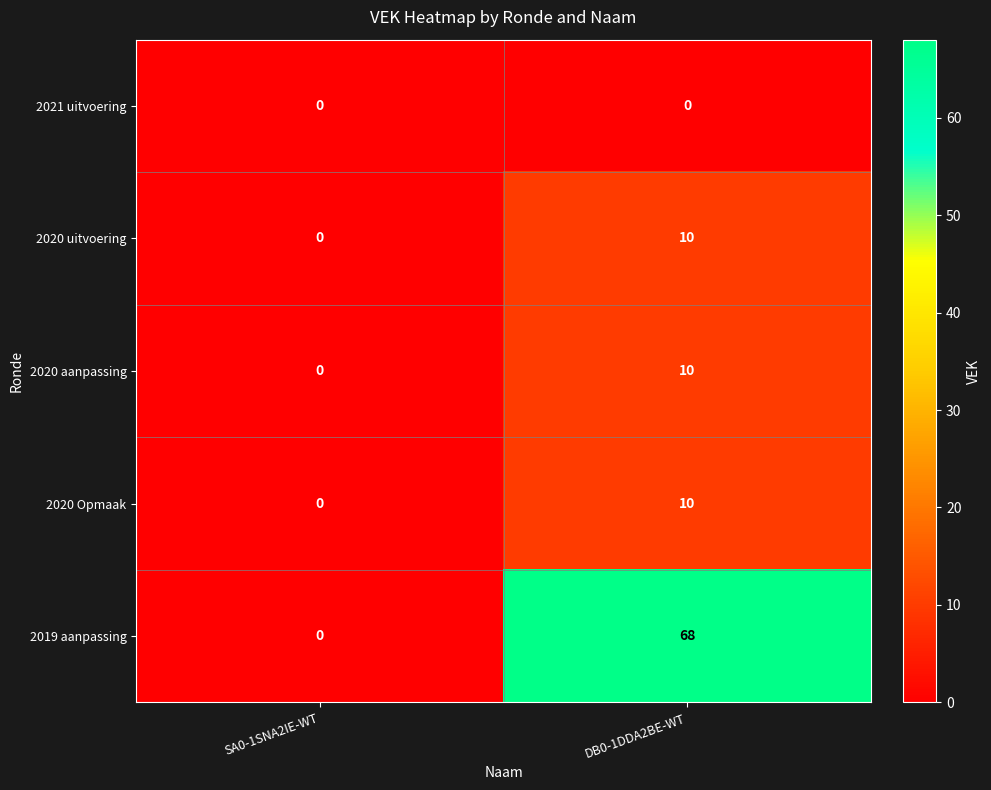

At how many categories does at least one series exceed 45?

1